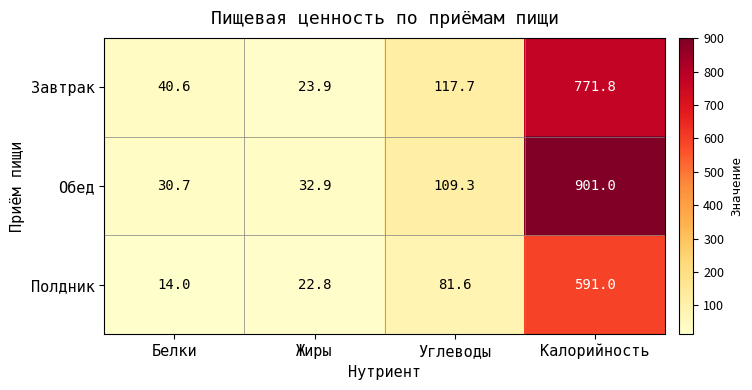

At Белки, list the series in order from largest to smallest.

Завтрак, Обед, Полдник